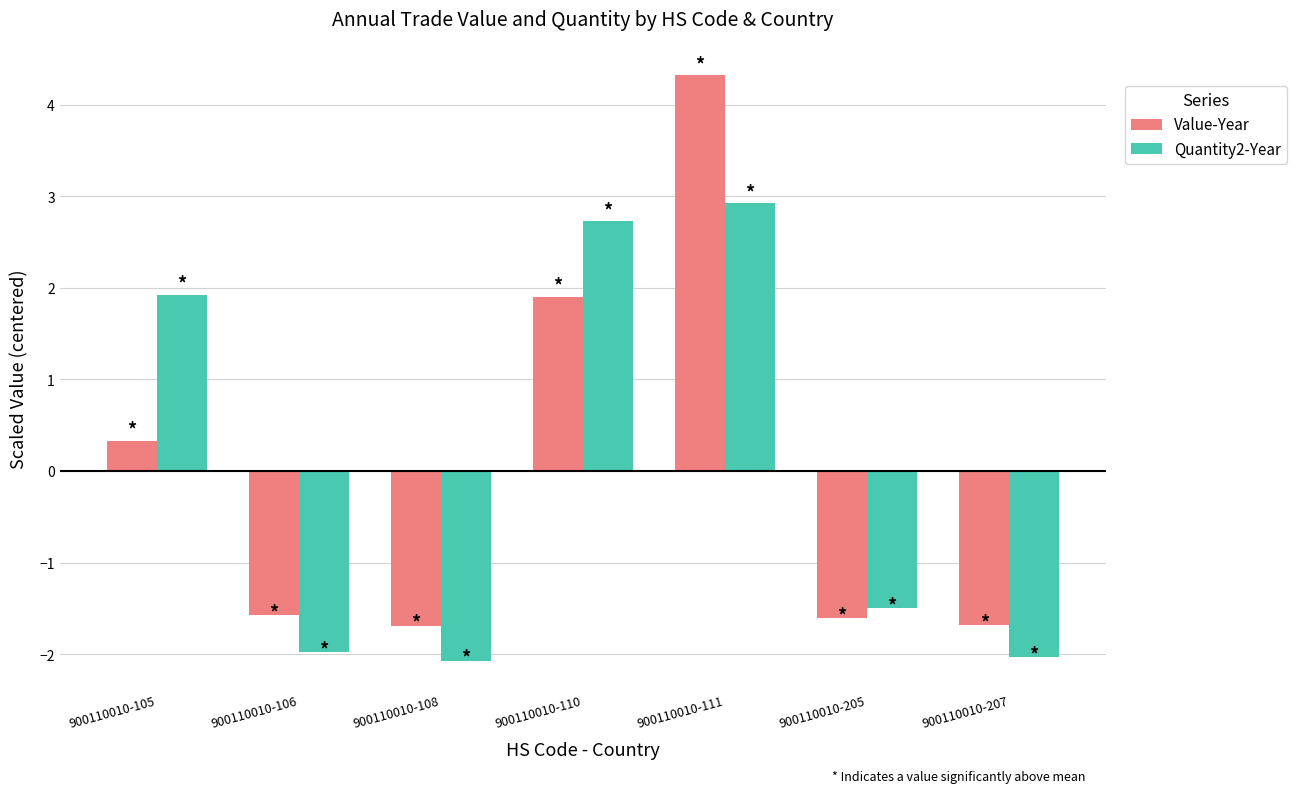

True or false: Quantity2-Year has a value of -2.0 at 900110010-207.

True